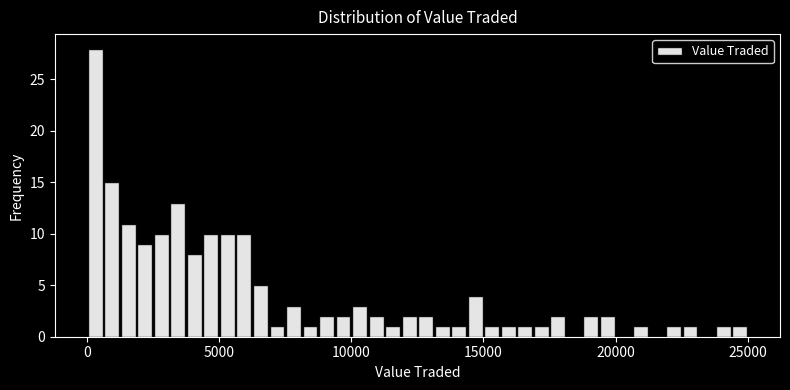

Around what value on the x-axis is the tallest bar? Give the approximate position of its centre, as read against the axis.

500